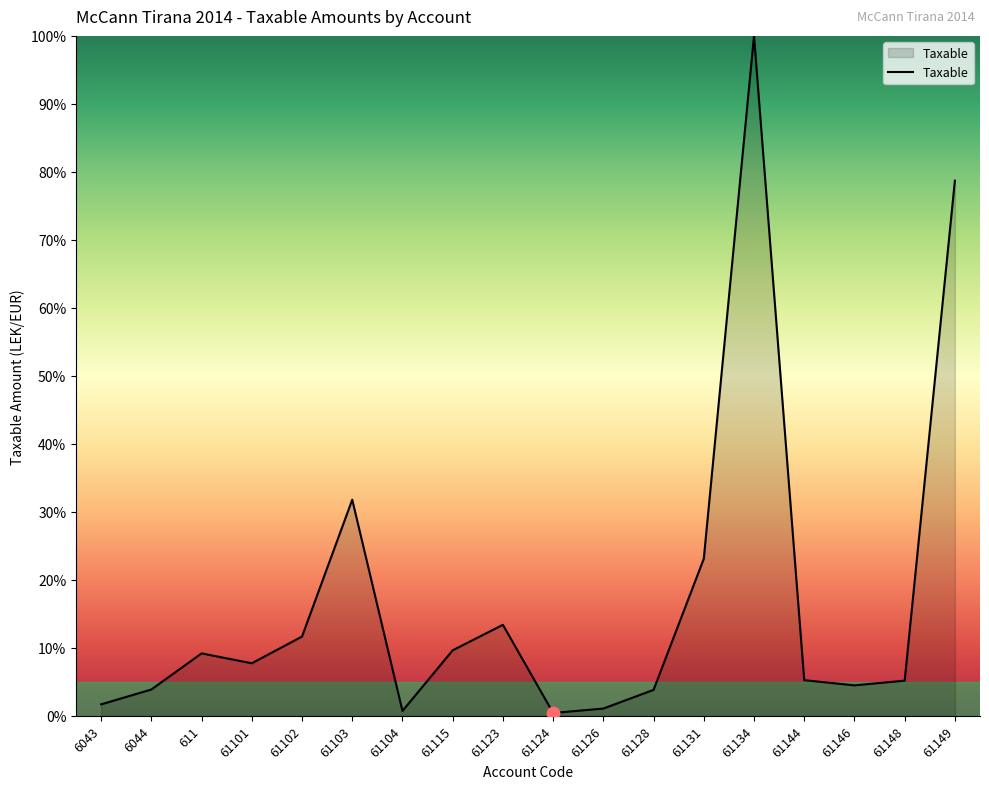

What is the ratio of the value at 61103 to the value at 61144?

6.1